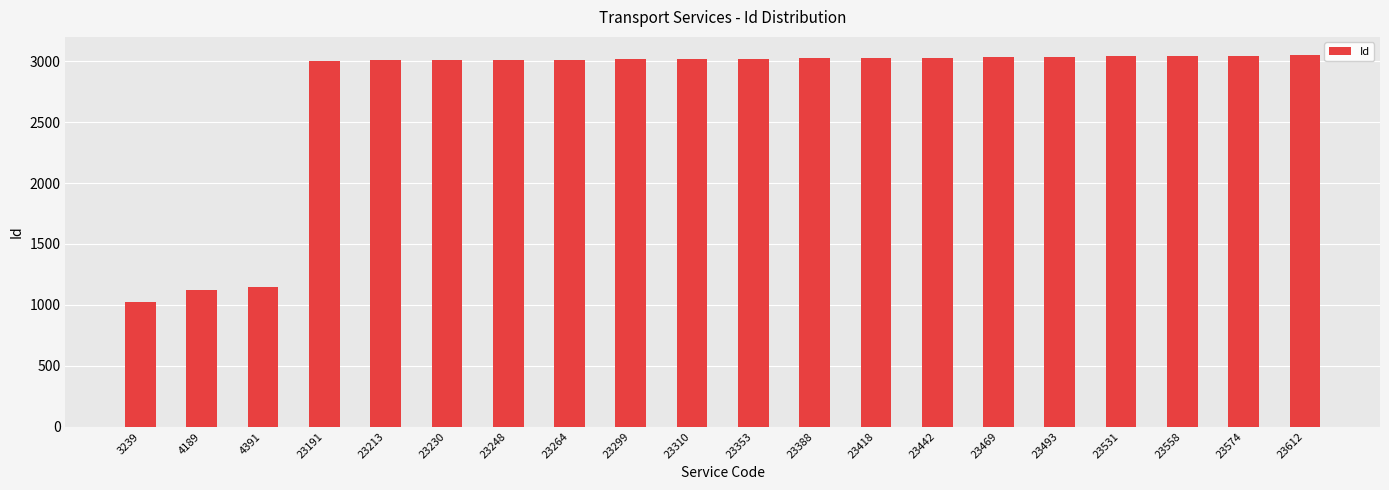

What is the sum of all values?

54740